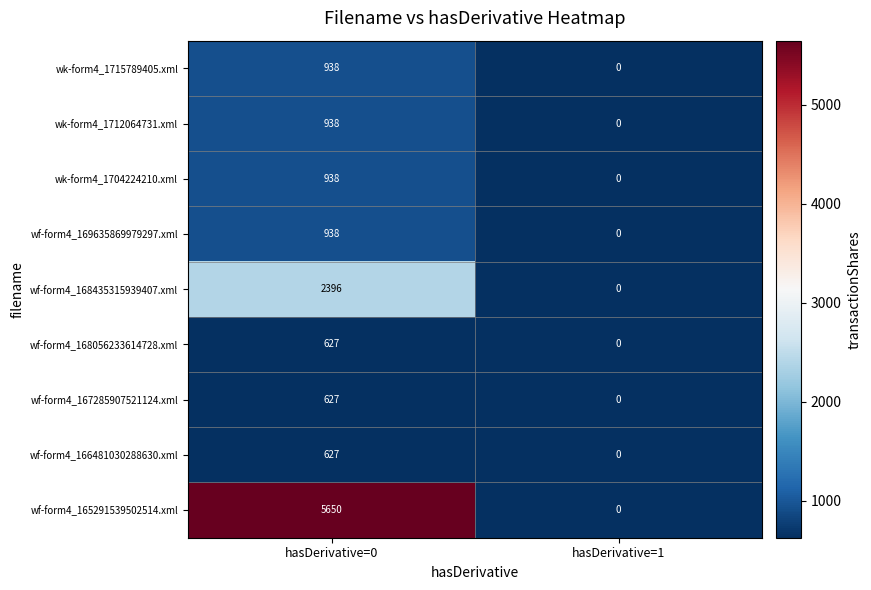

Between hasDerivative=0 and hasDerivative=1, which series saw the biggest shift?

wf-form4_165291539502514.xml